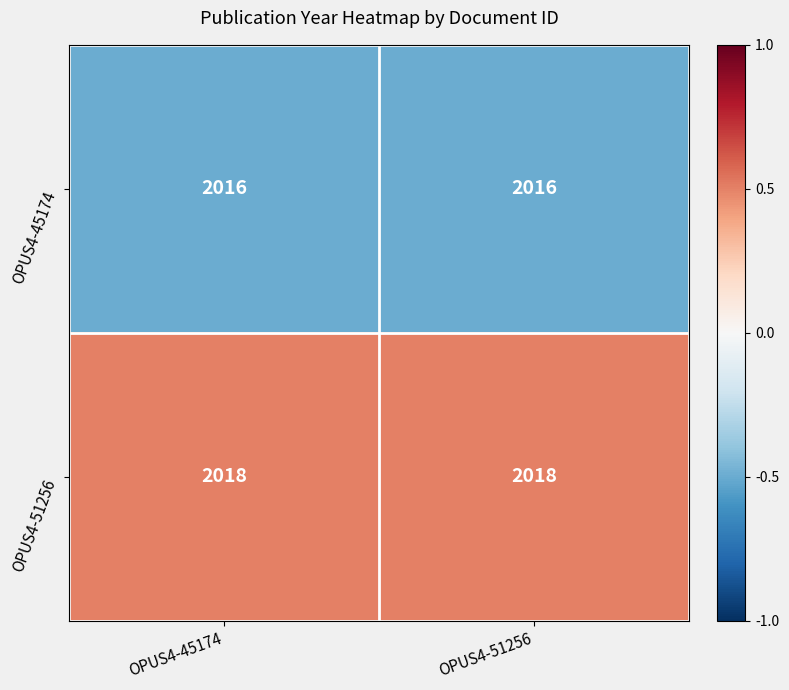

Reading left to right, list all the values displayed in this chart.

OPUS4-45174: 2016	2016
OPUS4-51256: 2018	2018